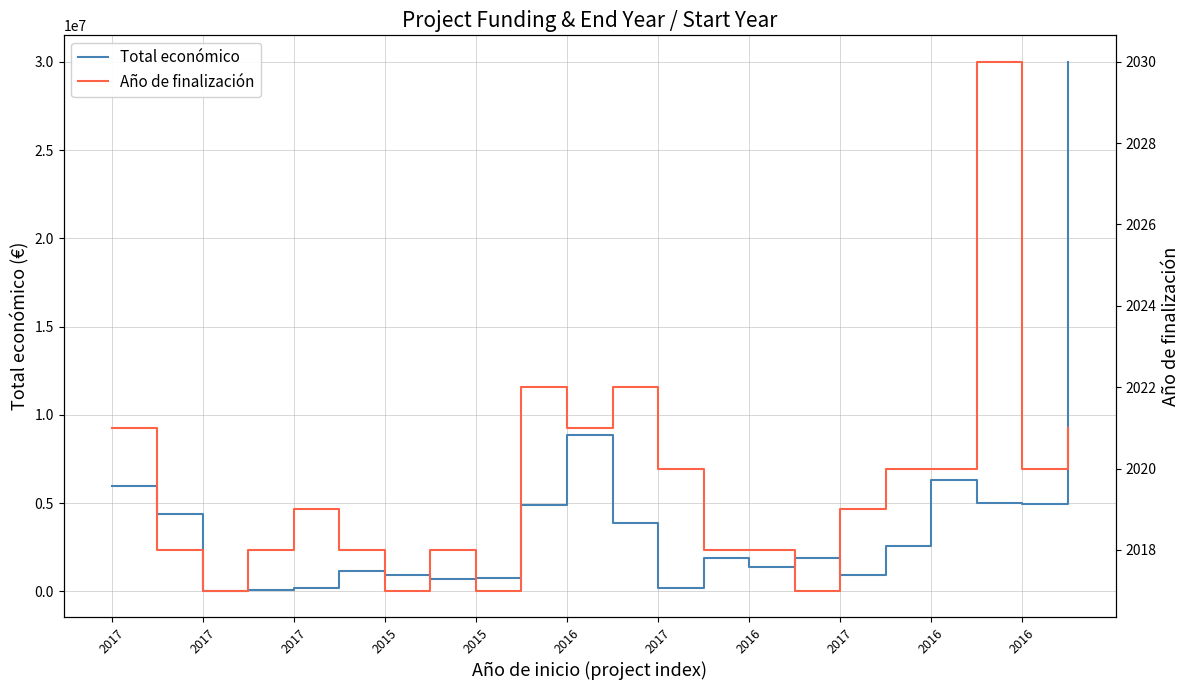

True or false: Total económico has a value of 4999137 at 19.

True